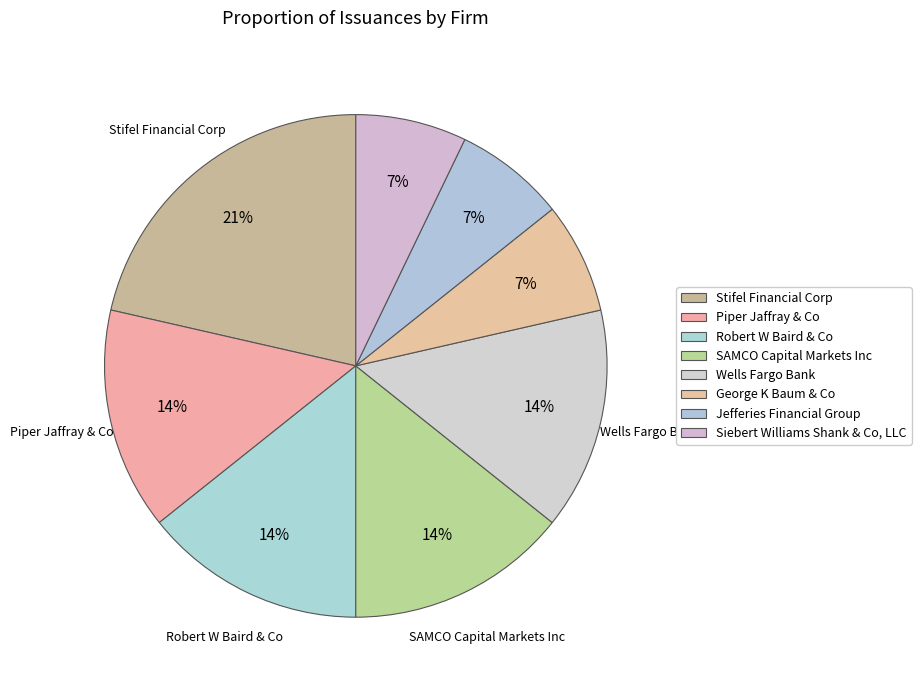

Combined, what portion of the pie is Robert W Baird & Co and Siebert Williams Shank & Co, LLC?

21.4%